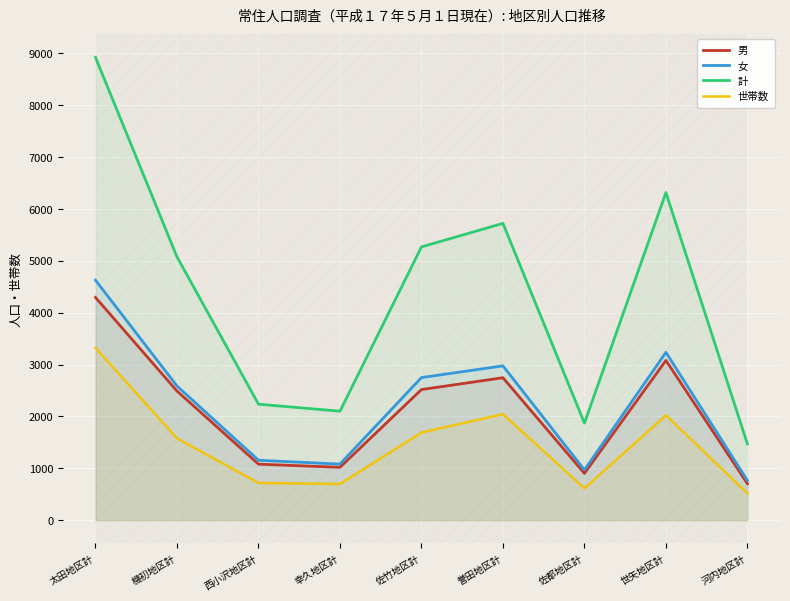

The value of 女 at 誉田地区計 is 2976. True or false?

True